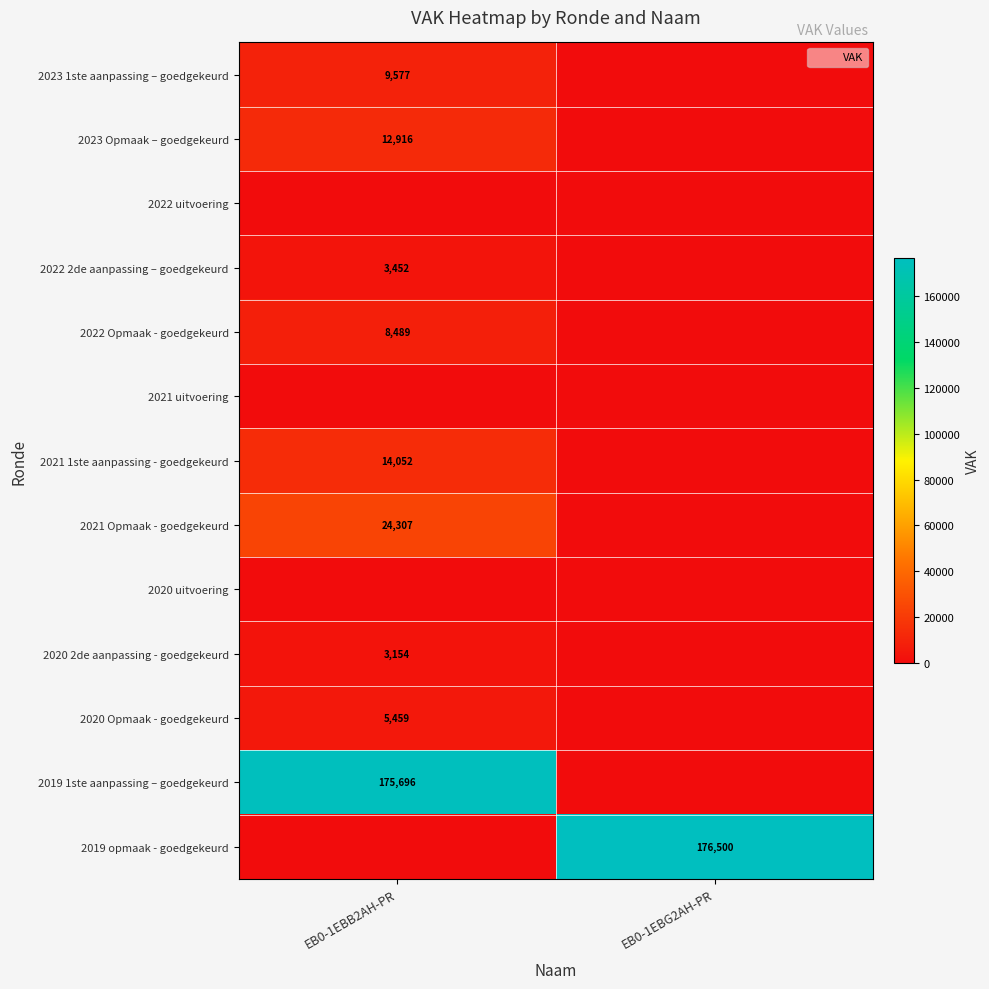

The 2023 Opmaak – goedgekeurd series shows 12916 at EB0-1EBB2AH-PR. True or false?

True